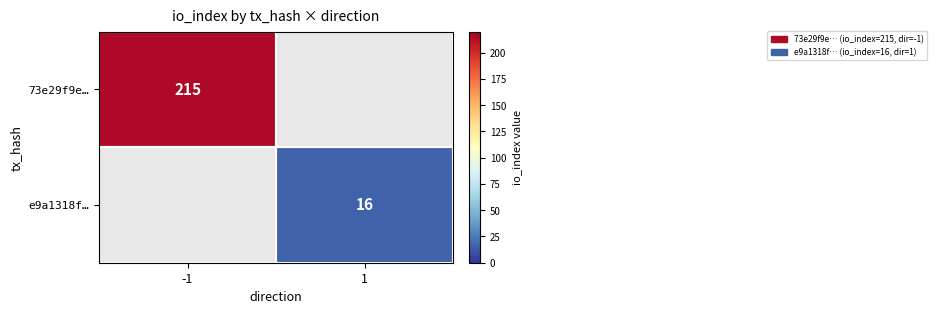

True or false: 73e29f9e… has a value of 129 at -1.

False